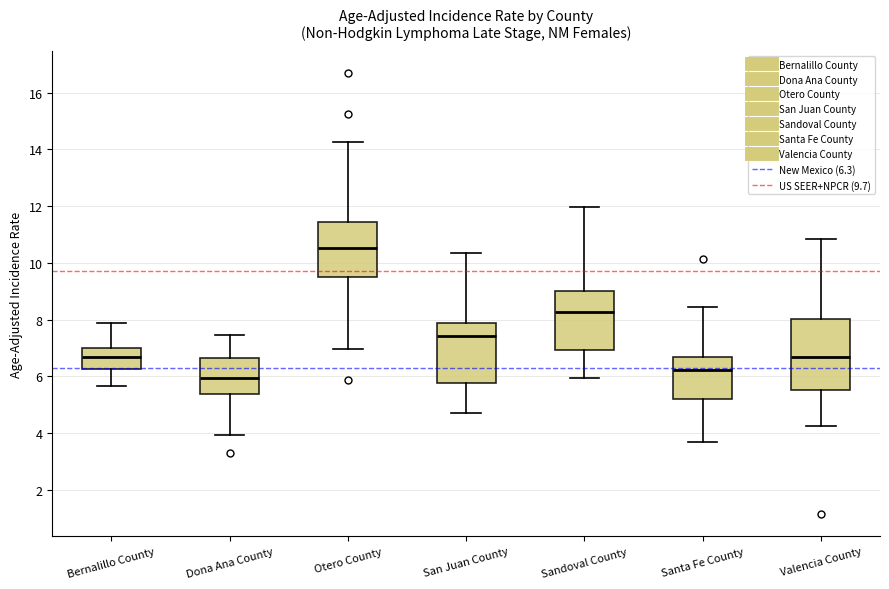

Reading left to right, read every box against the y-axis: the position of its median line, the range the box covers, and the ends of its whiskers. The values are not printed on the chart, so give them approximately, as read against the axis.

Bernalillo County: median 6.6, box 6.2 to 7.0, whiskers 5.6 to 7.8
Dona Ana County: median 6.0, box 5.4 to 6.6, whiskers 4.0 to 7.4
Otero County: median 10.6, box 9.6 to 11.4, whiskers 7.0 to 14.2
San Juan County: median 7.4, box 5.8 to 7.8, whiskers 4.8 to 10.4
Sandoval County: median 8.2, box 7.0 to 9.0, whiskers 6.0 to 12.0
Santa Fe County: median 6.2, box 5.2 to 6.6, whiskers 3.6 to 8.4
Valencia County: median 6.6, box 5.6 to 8.0, whiskers 4.2 to 10.8